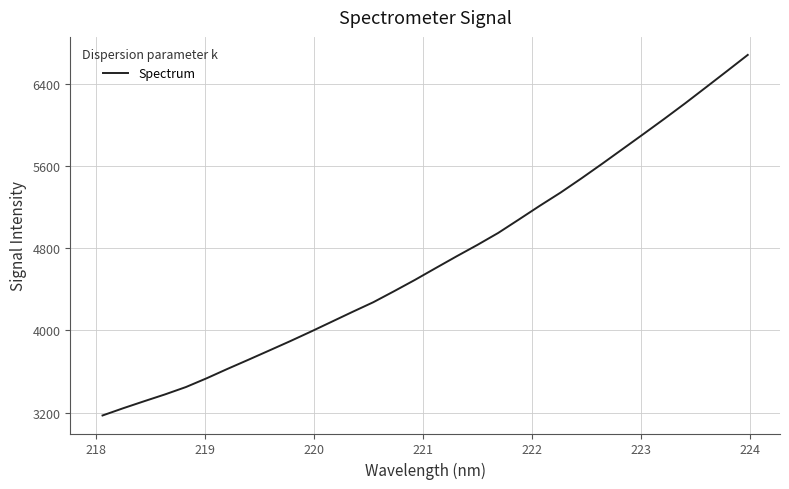

What is the difference between the maximum and minimum values?

3503.6